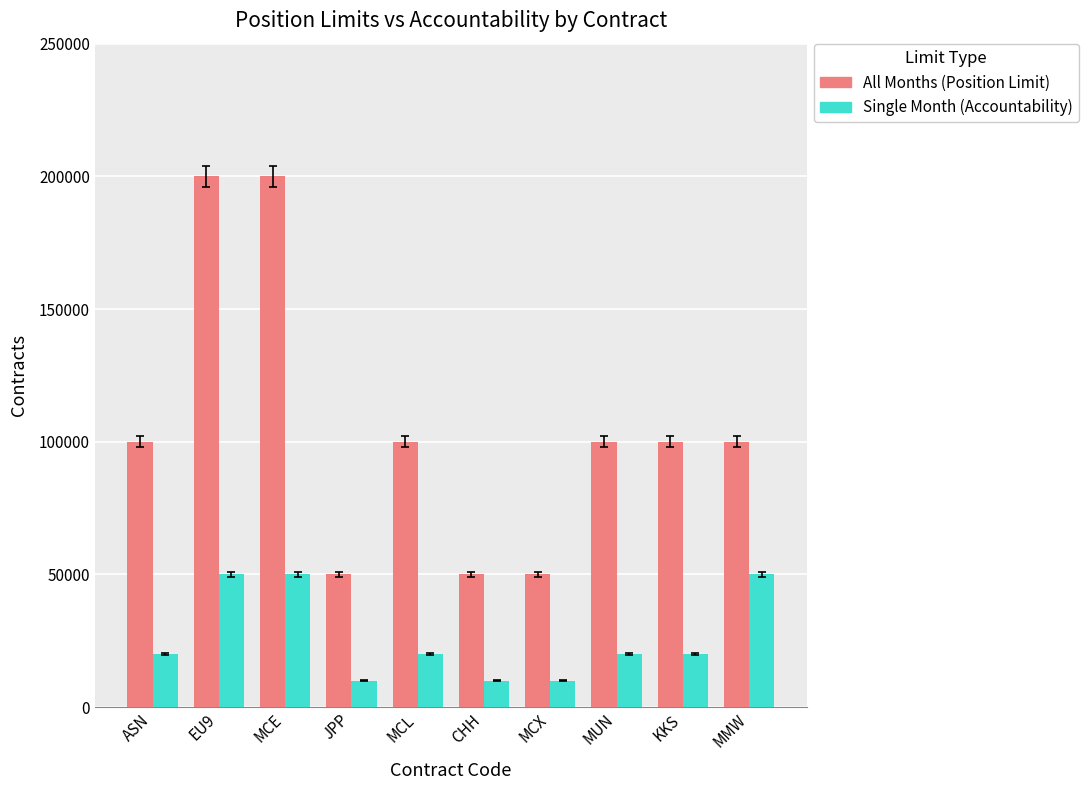

Rank the series by their maximum value, from highest to lowest.

All Months (Position Limit), Single Month (Accountability)